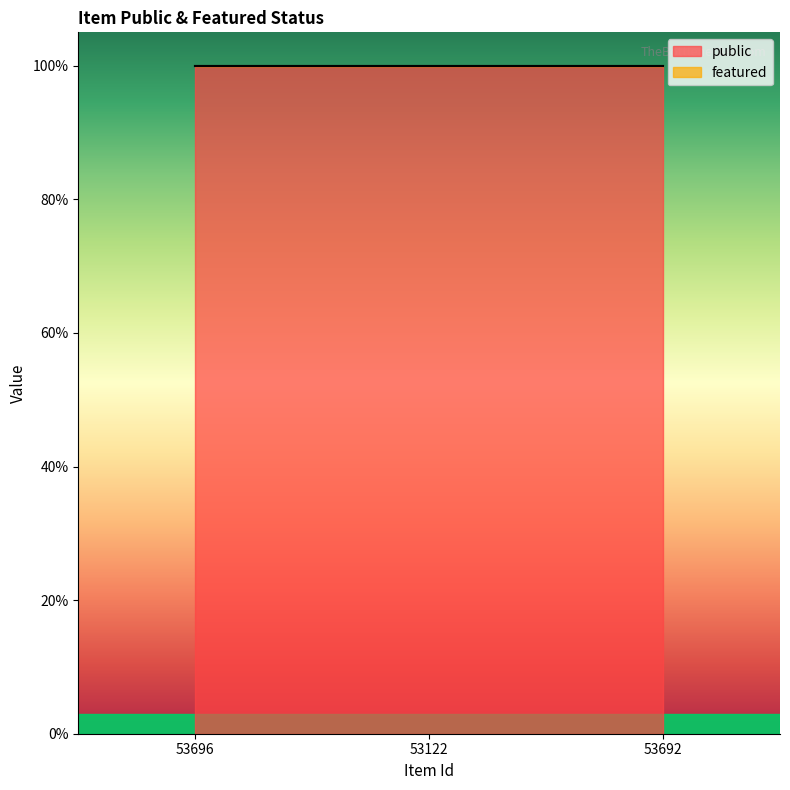

What is the greatest value displayed?

1